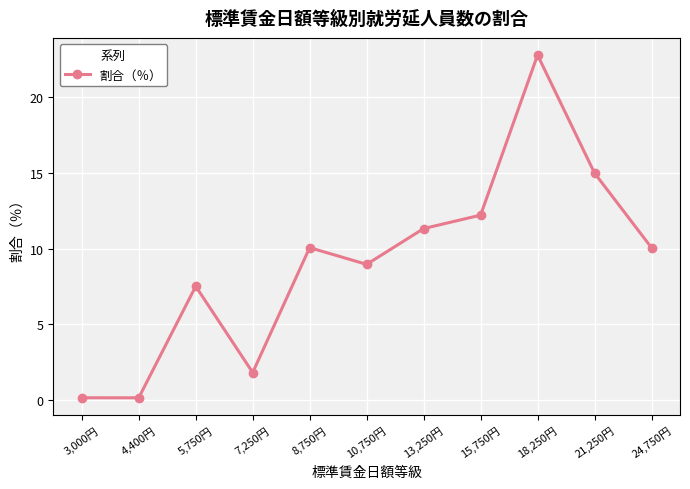

How many interior local peaks (higher than both neighbors) does the data have?

3